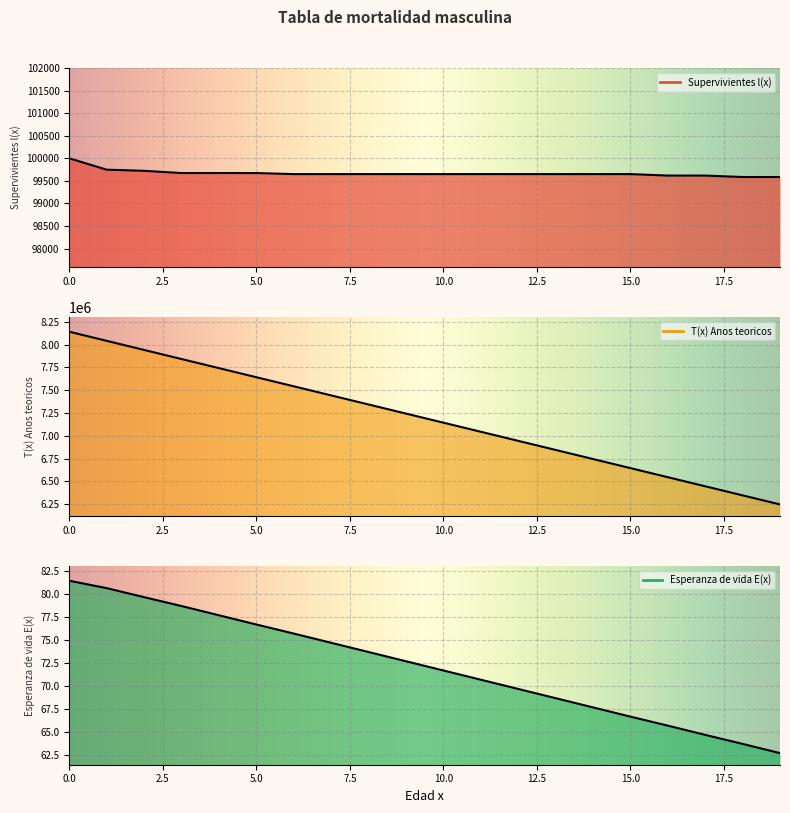

How many lines are shown in the chart?

3